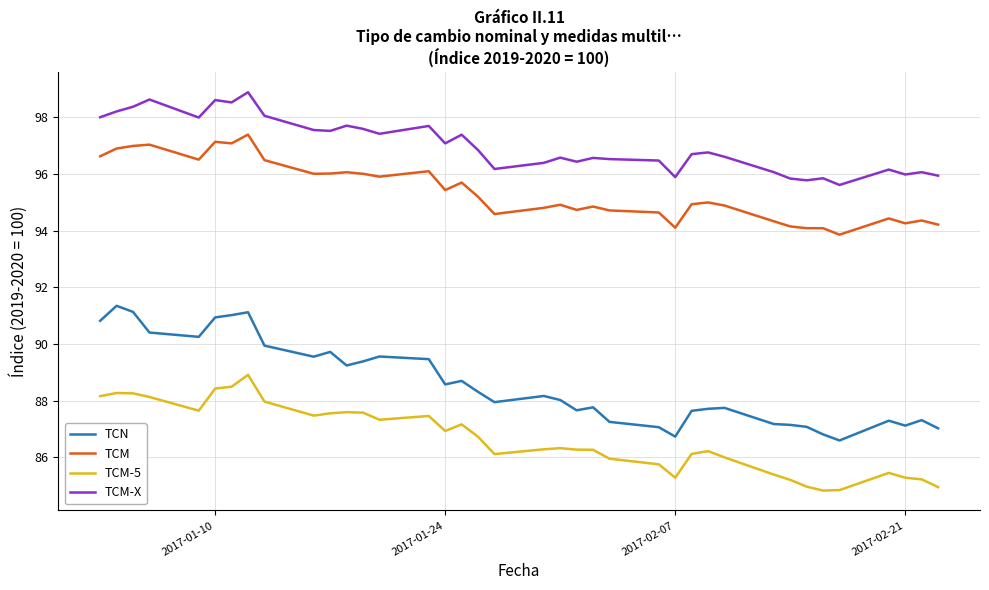

What is the greatest value displayed?

98.9